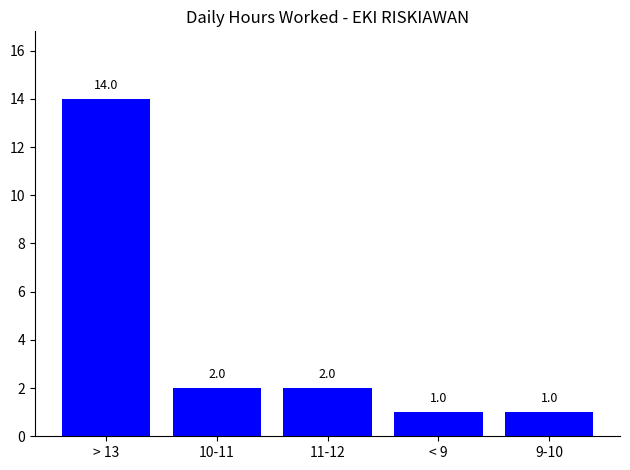

What position from the right is < 9?

2